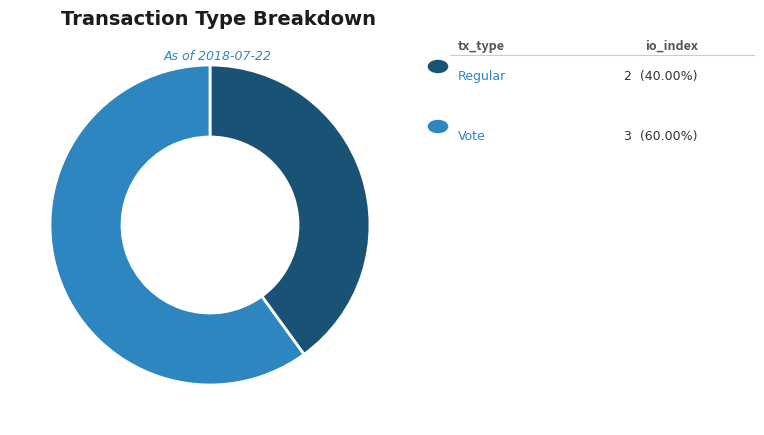

Is there any slice that represents more than half of the pie?

Yes